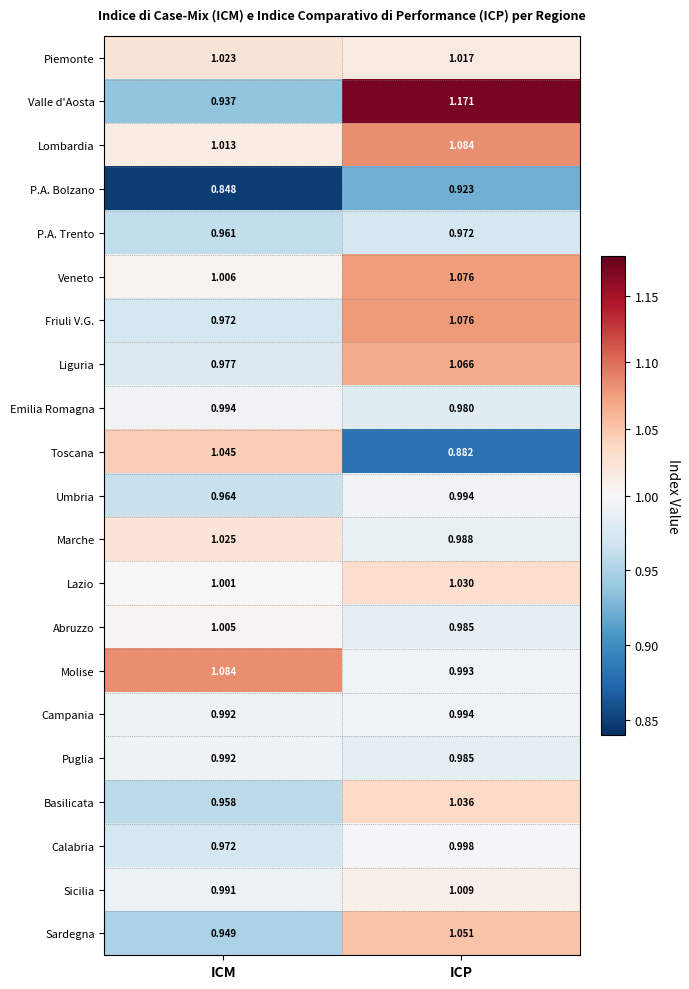

At which category is the sum across all series the highest?

ICP